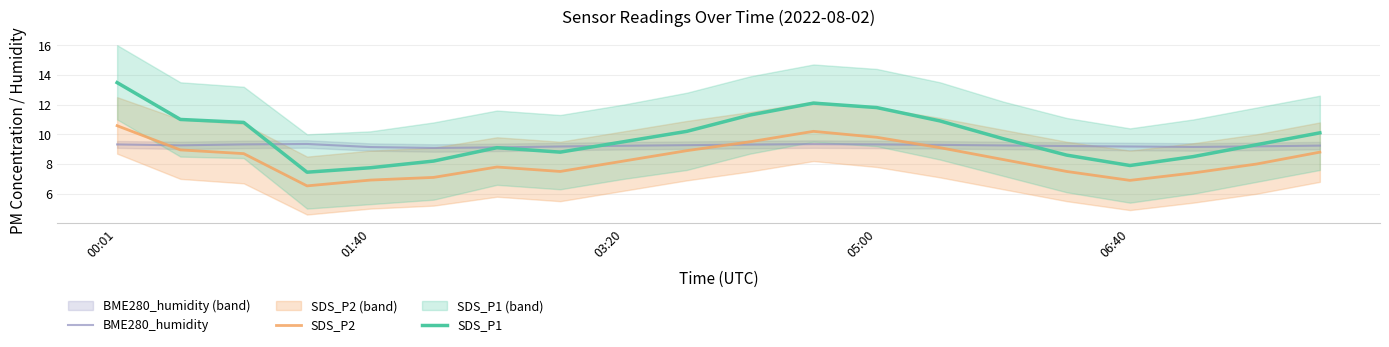

What is the greatest value displayed?

13.5